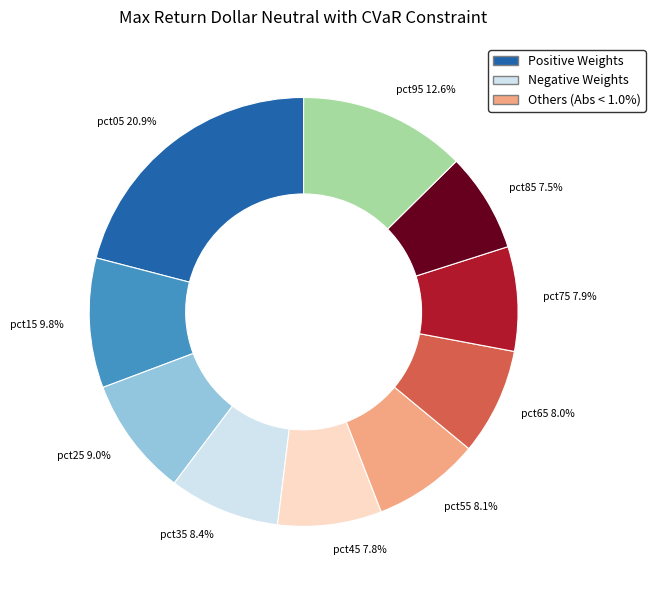

The pct25 slice represents 1% of the pie. True or false?

False